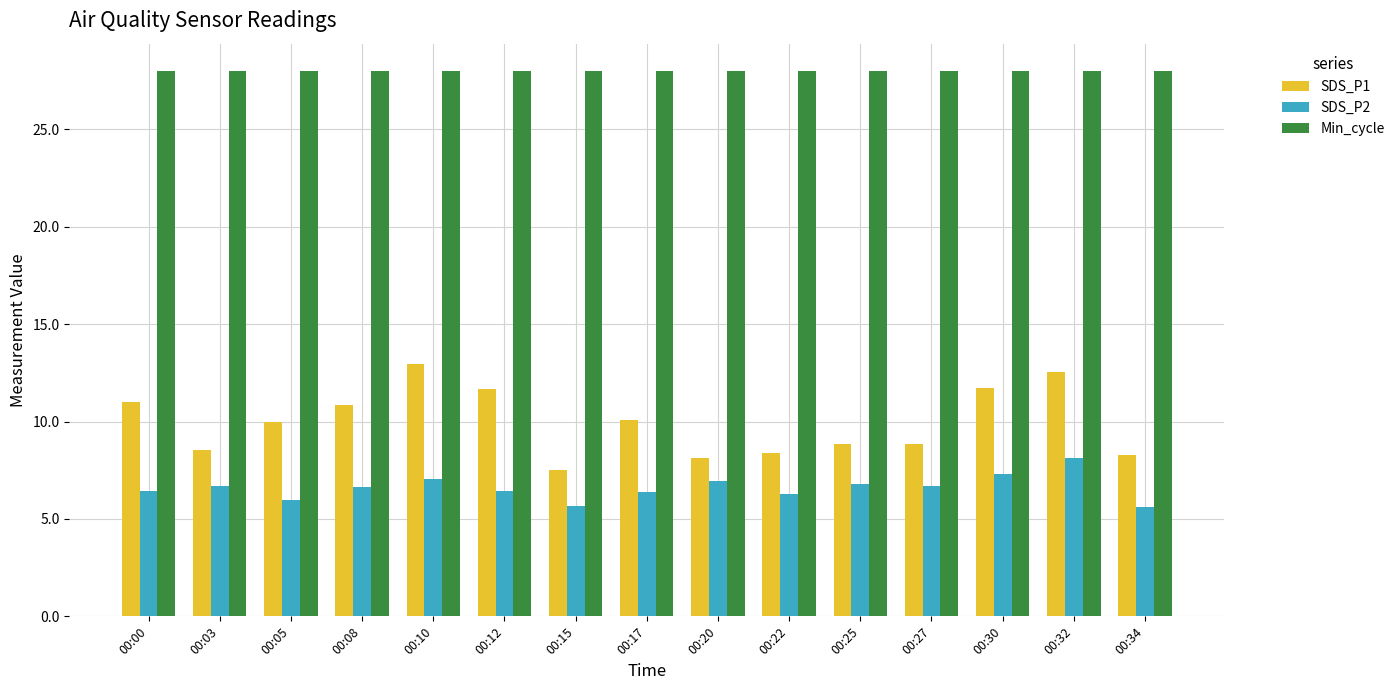

True or false: Min_cycle has a value of 28.0 at 00:22.

True